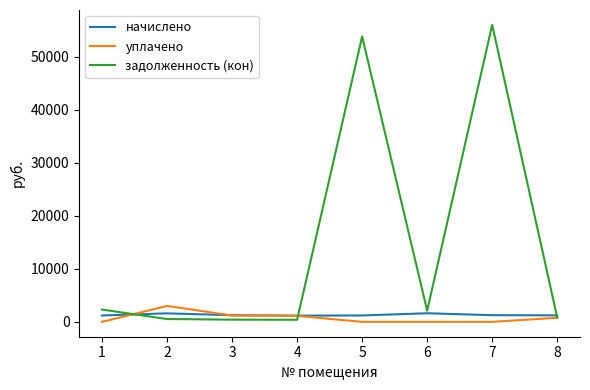

What is the difference between the highest and lowest values at 8?

450.5